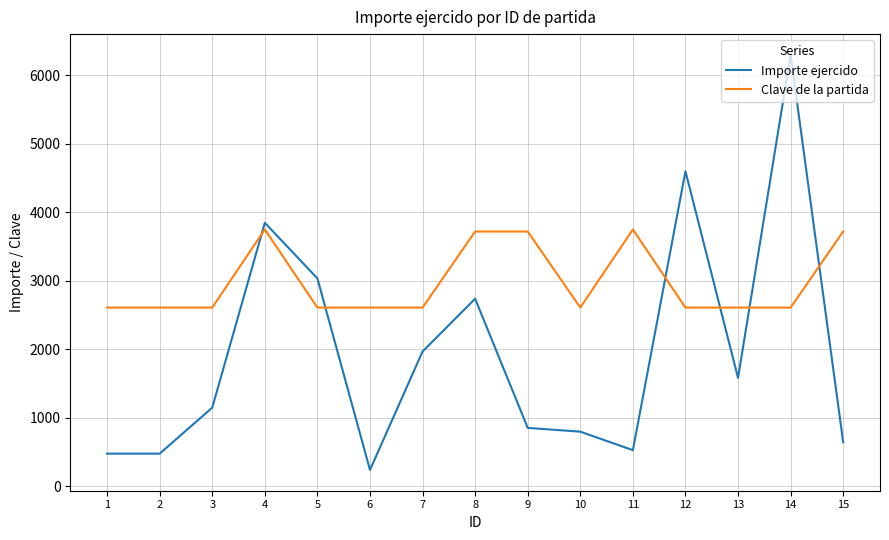

What value does the Clave de la partida series have at 12?

2611.0